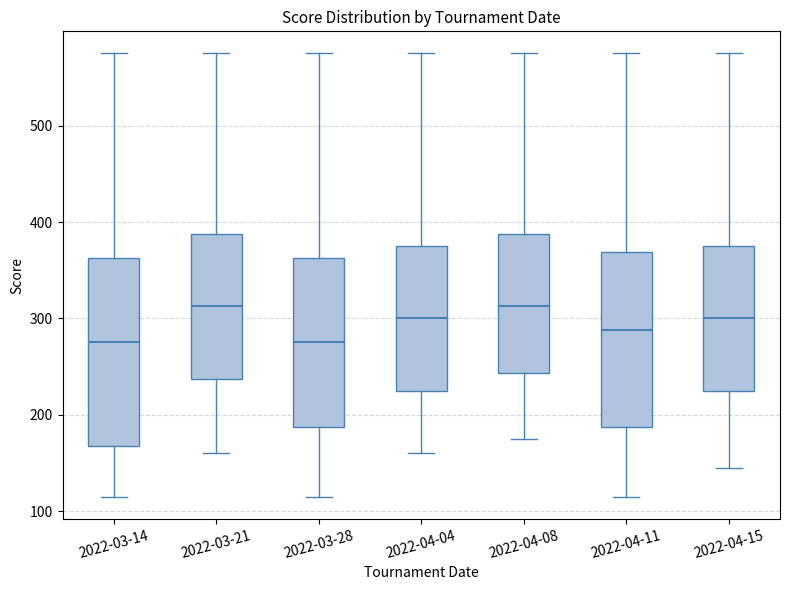

Which box is the tallest, from its lower edge to its upper edge?

2022-03-14